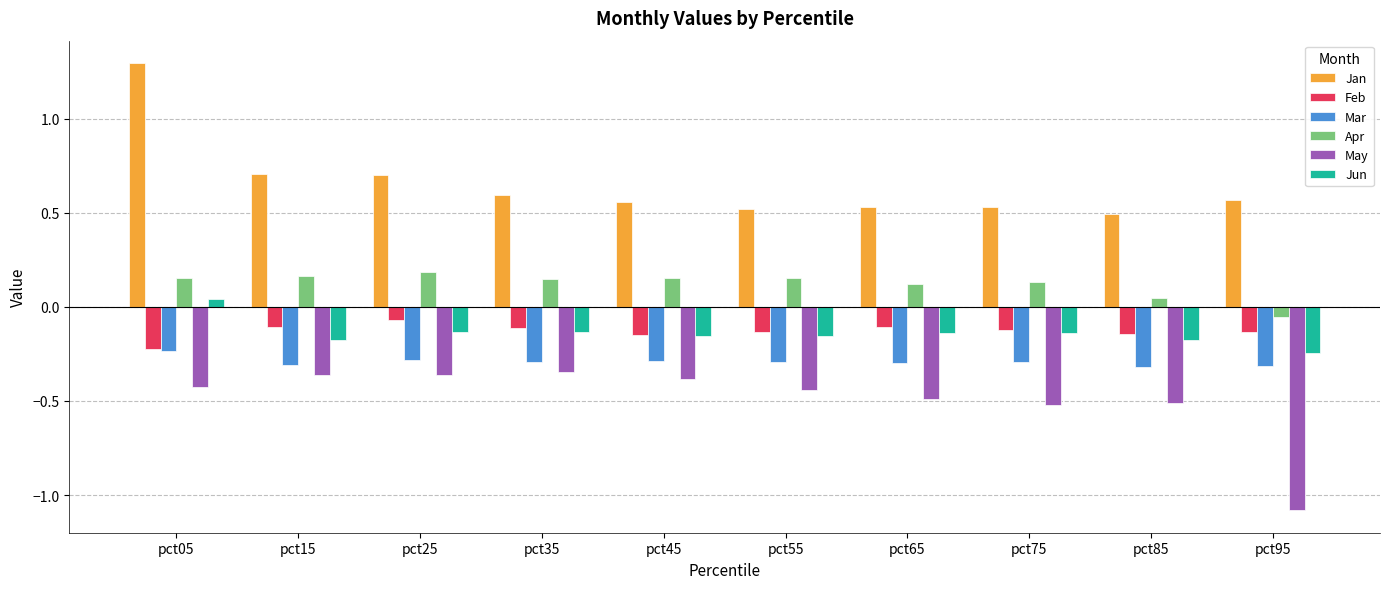

Count the number of categories in the chart.

10